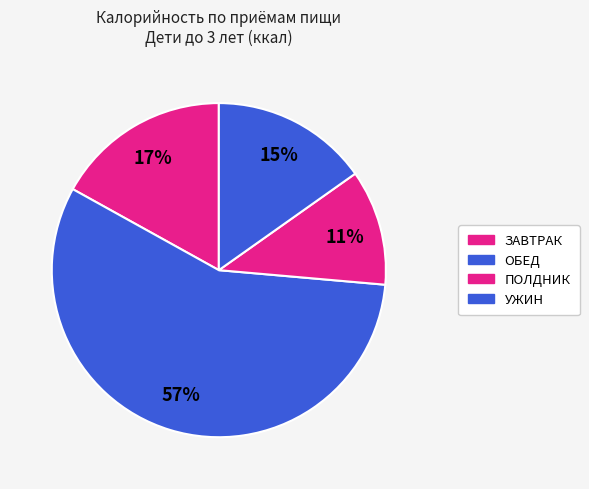

To the nearest percent, what is the average slice percentage?

25%